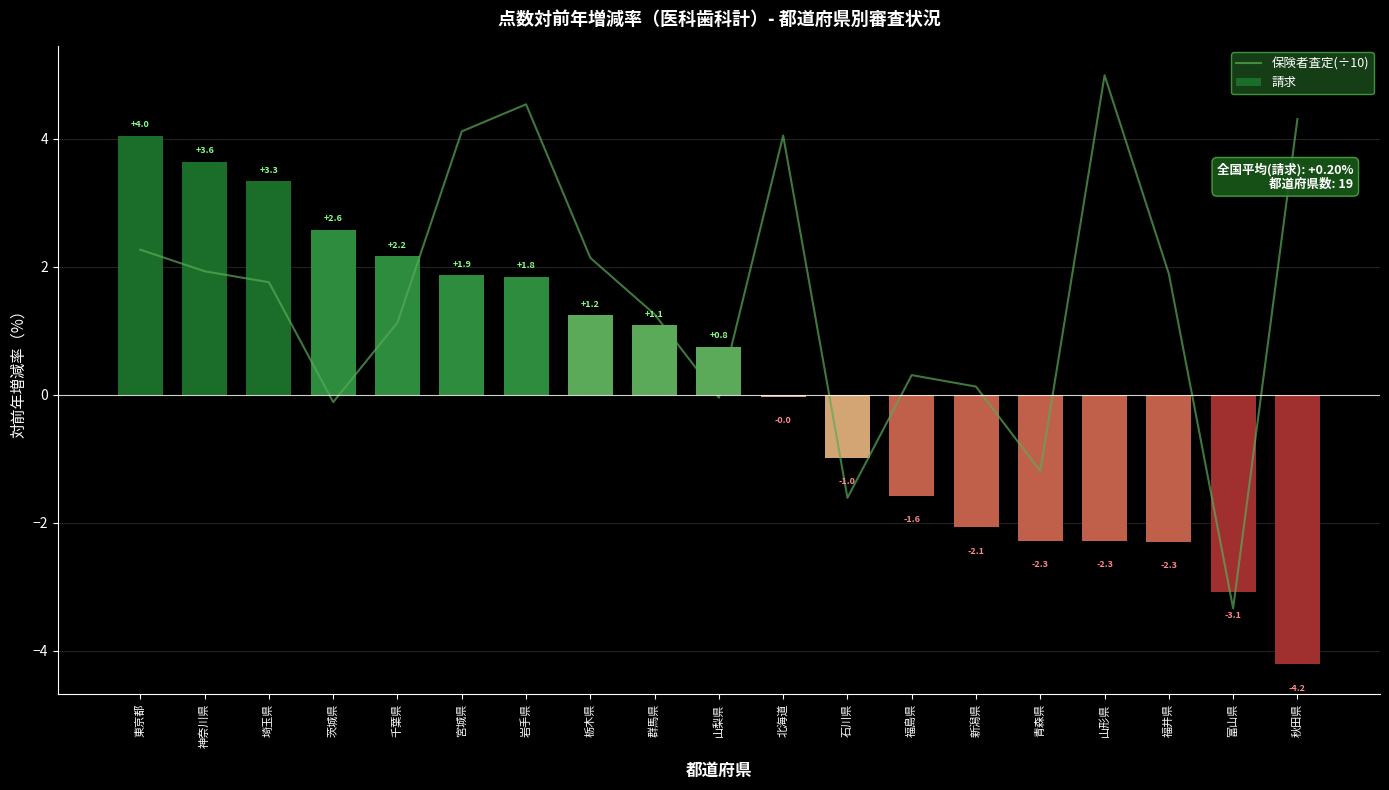

The value of 保険者査定(÷10) at 栃木県 is 2.1. True or false?

True